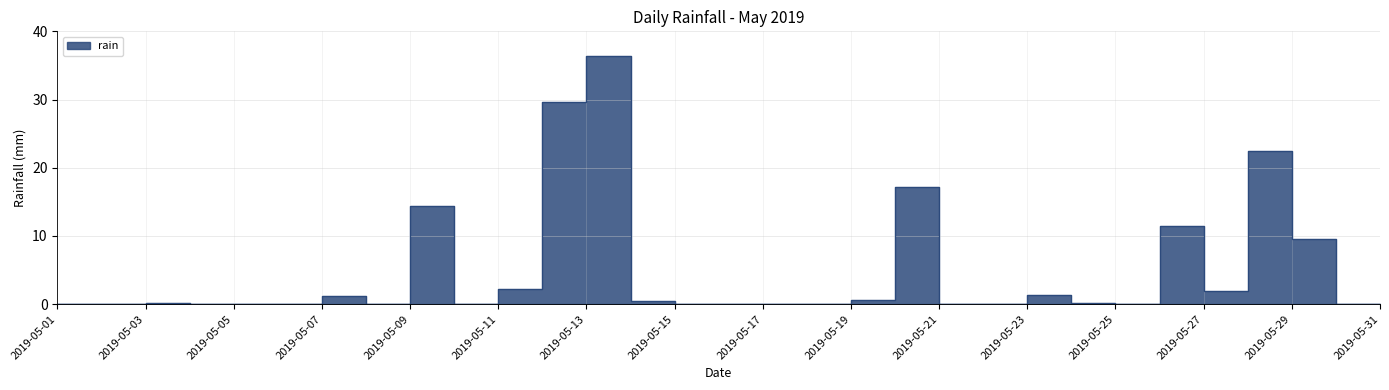

True or false: the data has more than 2 interior local peaks.

True